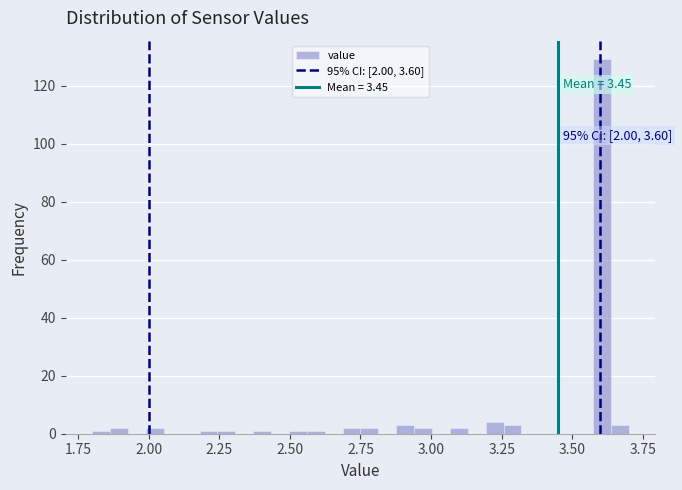

Read against the x-axis, roughly where is the centre of the tallest bar?

3.60